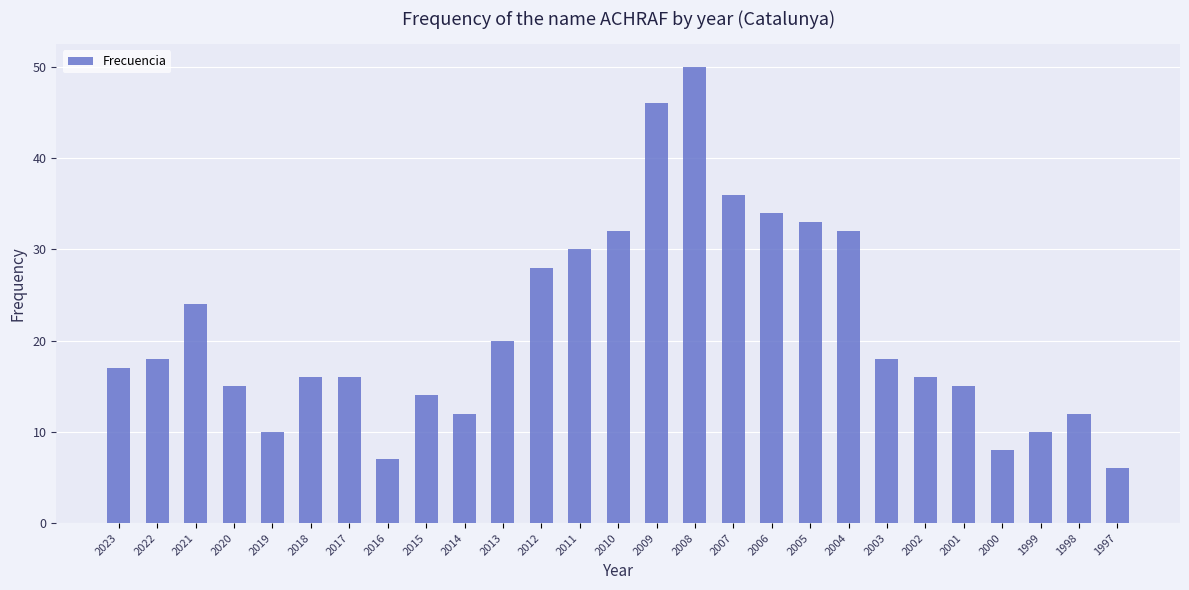

What is the change in value from 2005 to 2002?

-17